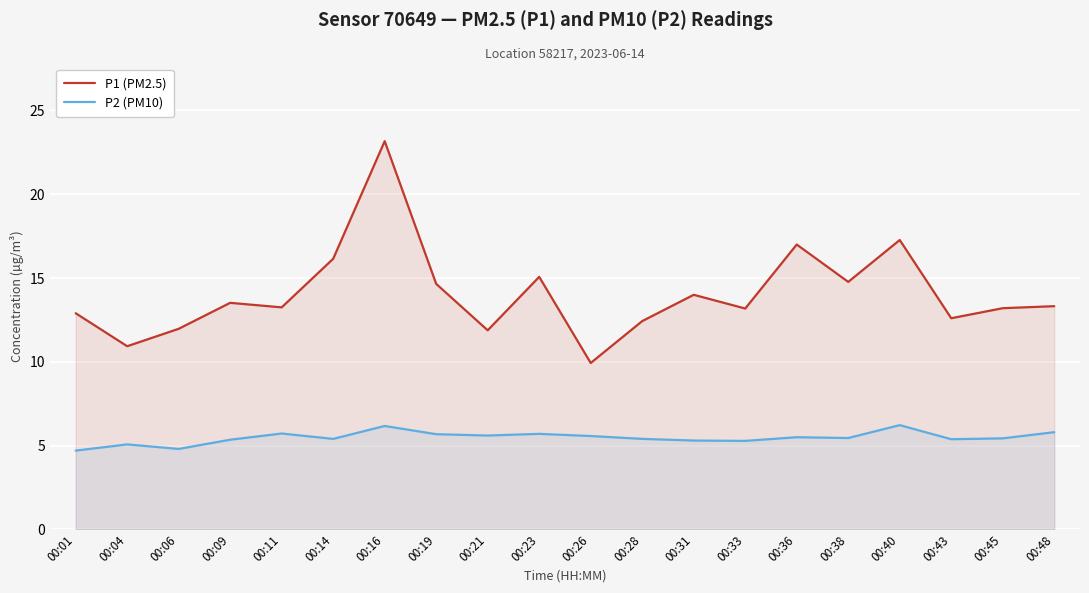

Is the value of P2 (PM10) at 00:28 greater than the value of P1 (PM2.5) at 00:06?

No